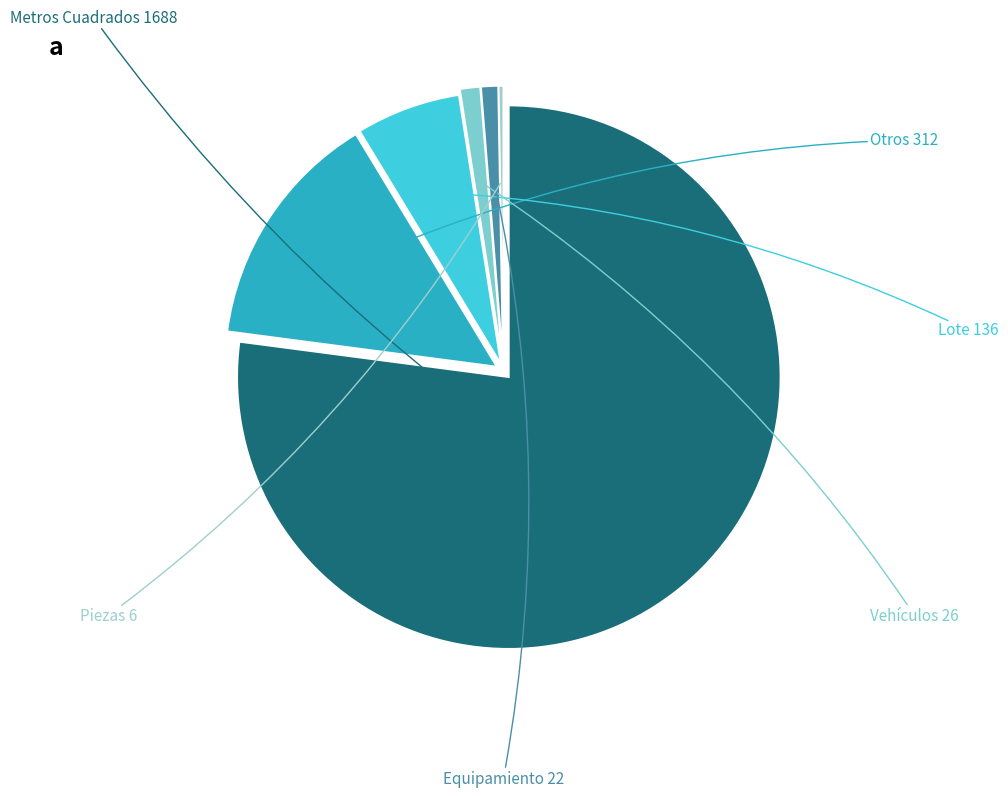

What is the smallest slice in the pie chart?

Piezas